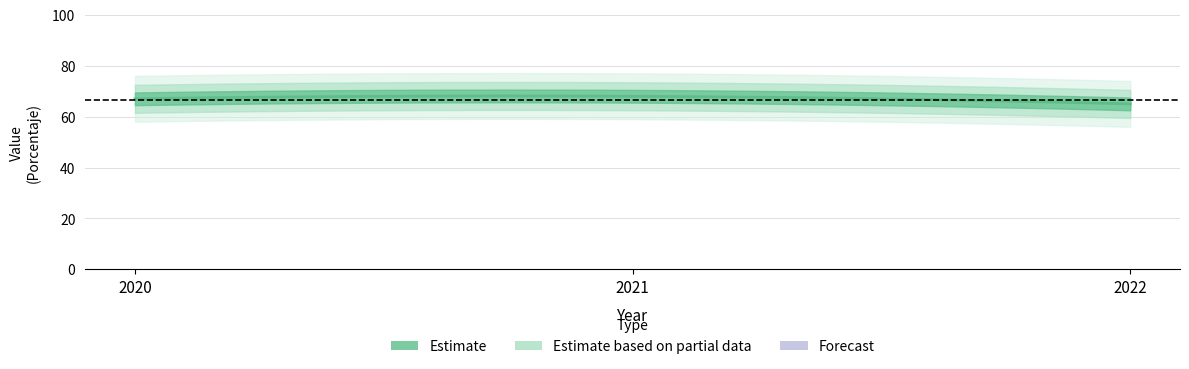

True or false: the data shows 17 at 2022.

False